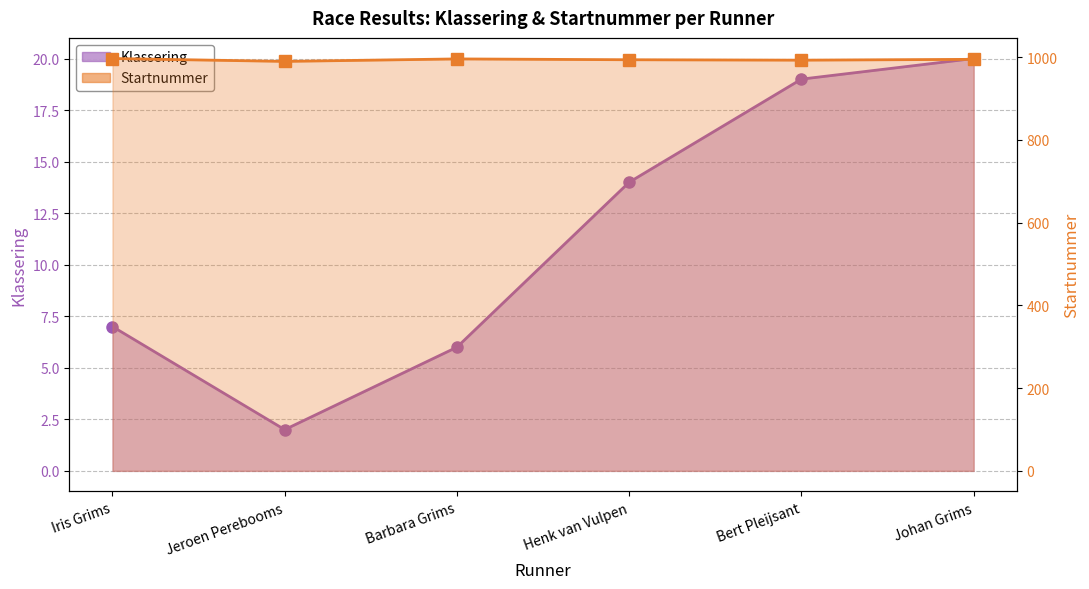

Where does the Klassering series first go above 14?

Bert Pleijsant